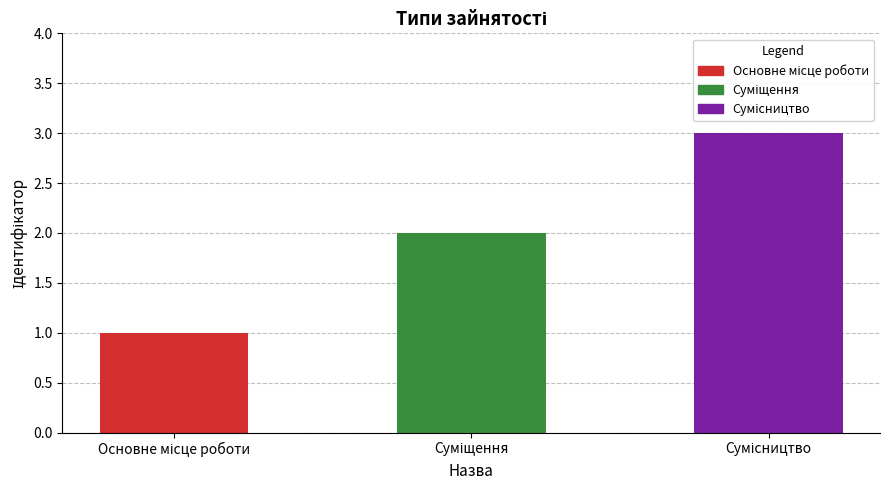

What is the average value?

2